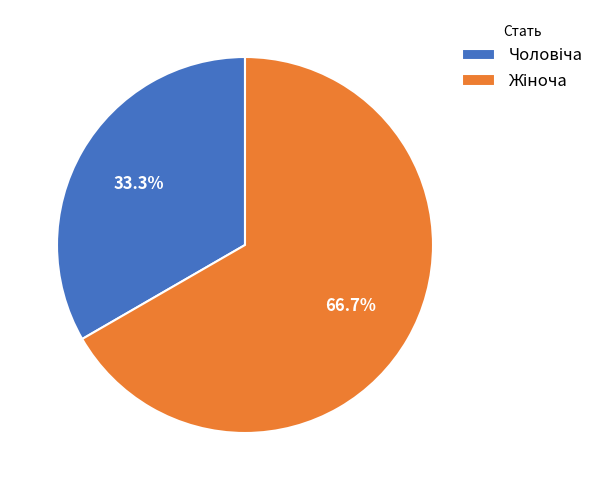

Is there any slice that represents more than half of the pie?

Yes